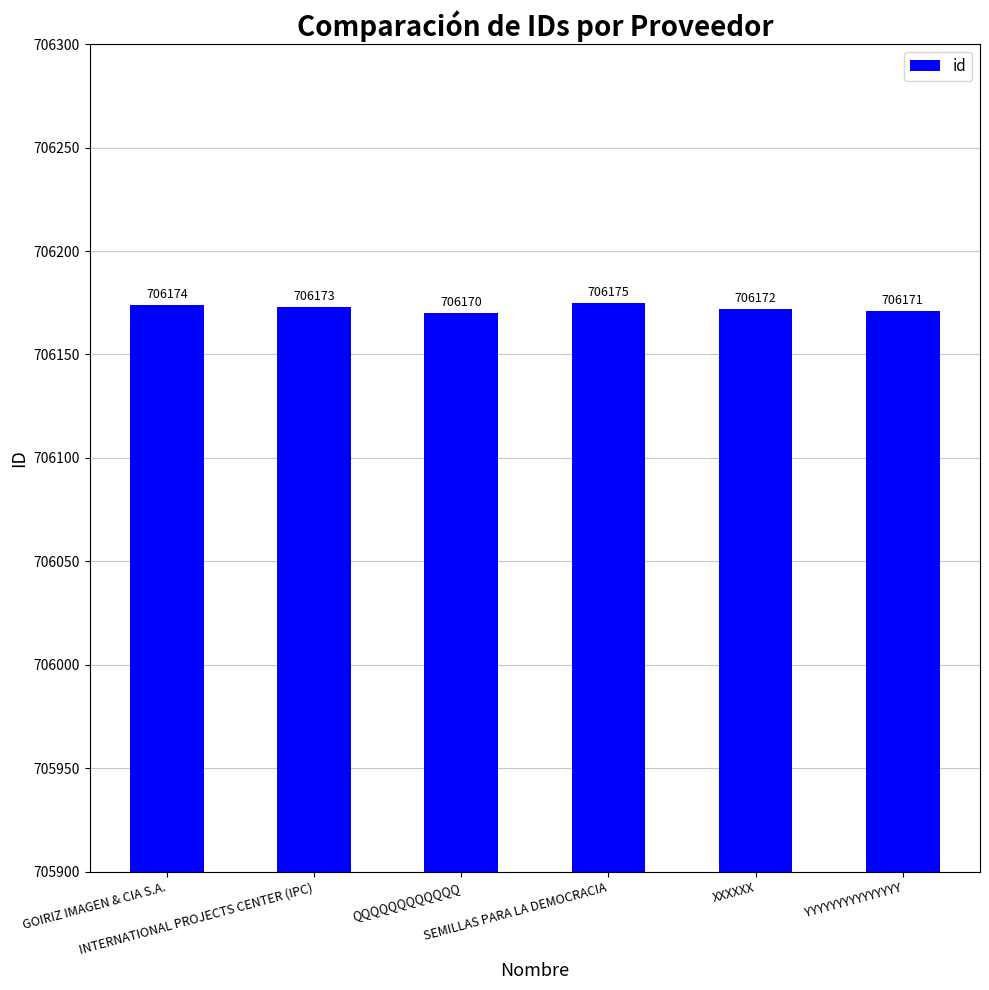

List the labels in order of value, largest first.

SEMILLAS PARA LA DEMOCRACIA, GOIRIZ IMAGEN & CIA S.A., INTERNATIONAL PROJECTS CENTER (IPC), XXXXXX, YYYYYYYYYYYYYYY, QQQQQQQQQQQQ